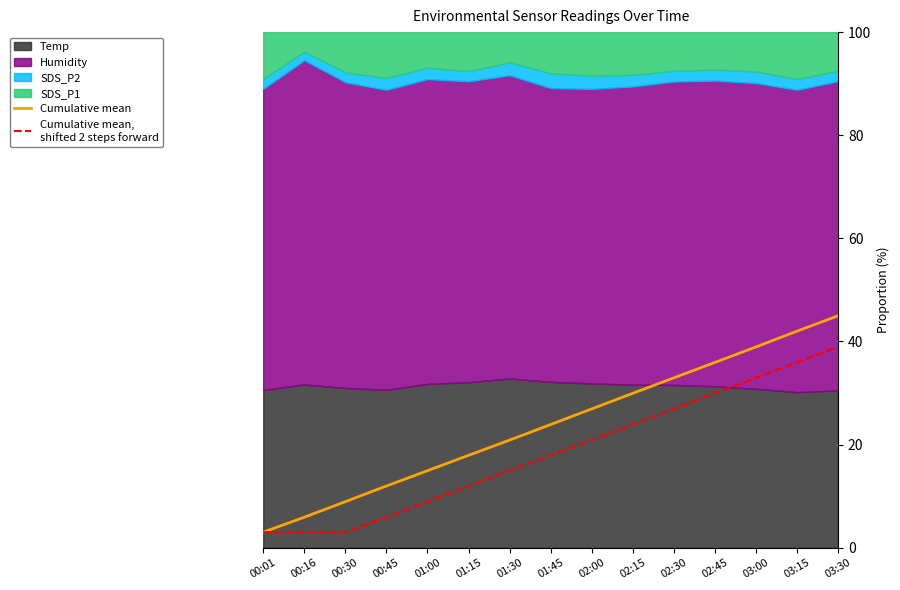

What is the label of the 12th point from the left?

02:45